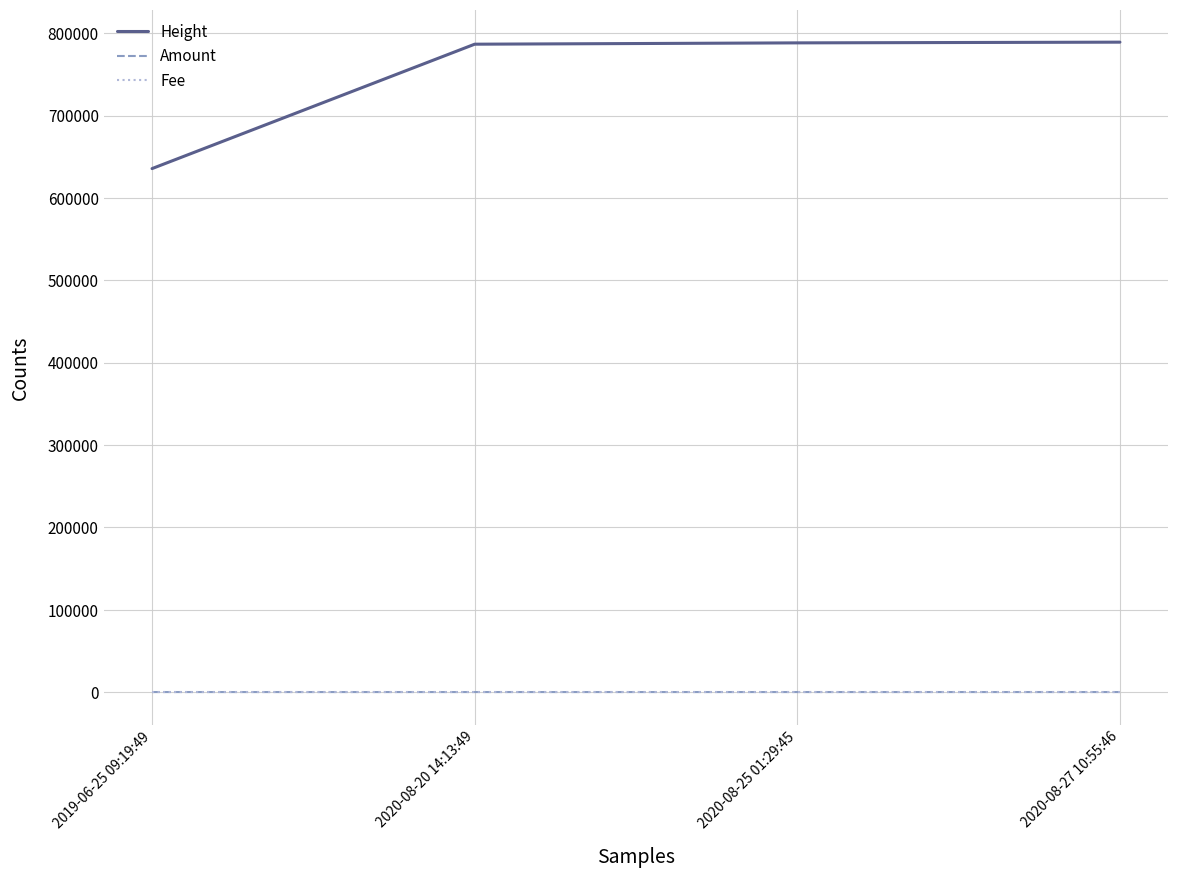

What is the highest value of the Height series?

789151.0